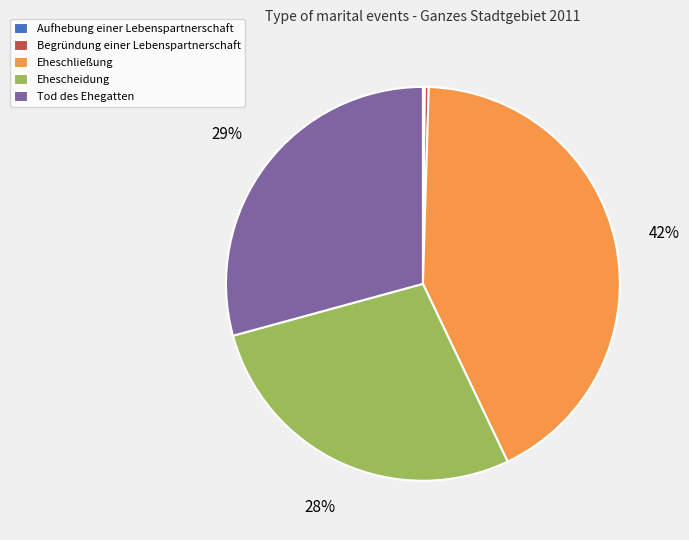

To the nearest percent, what is the average slice percentage?

20%